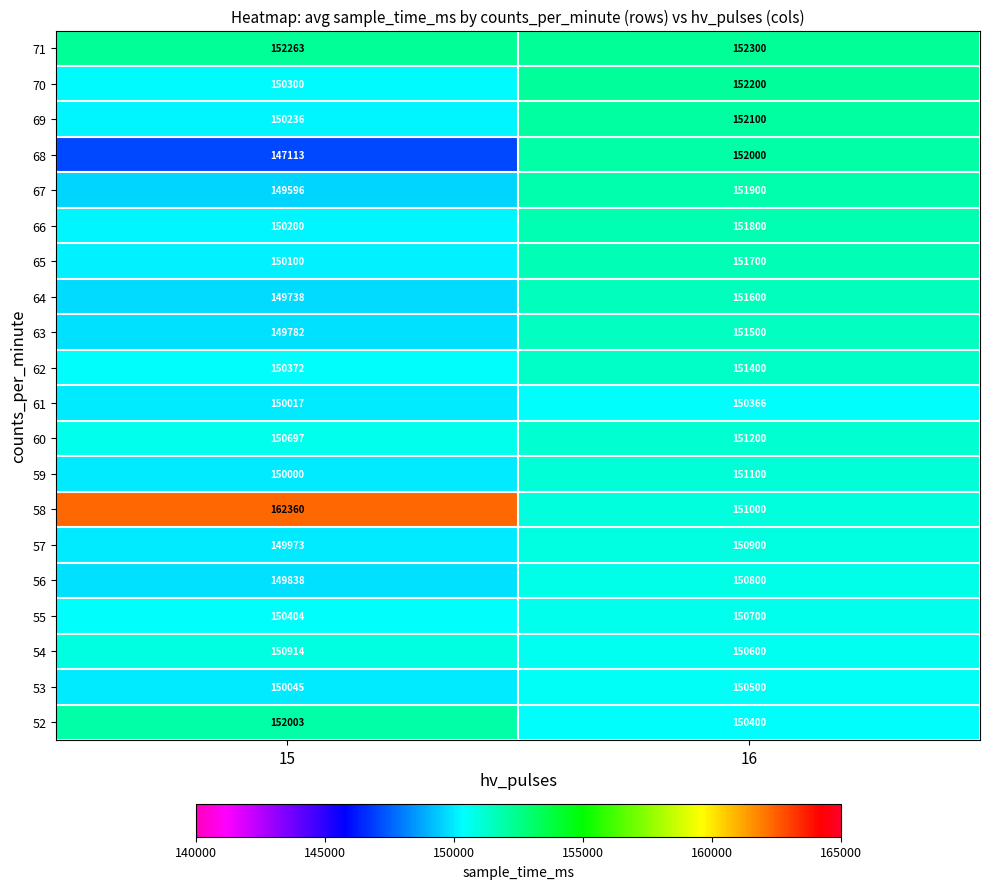

Which label corresponds to the largest value in the chart?

15